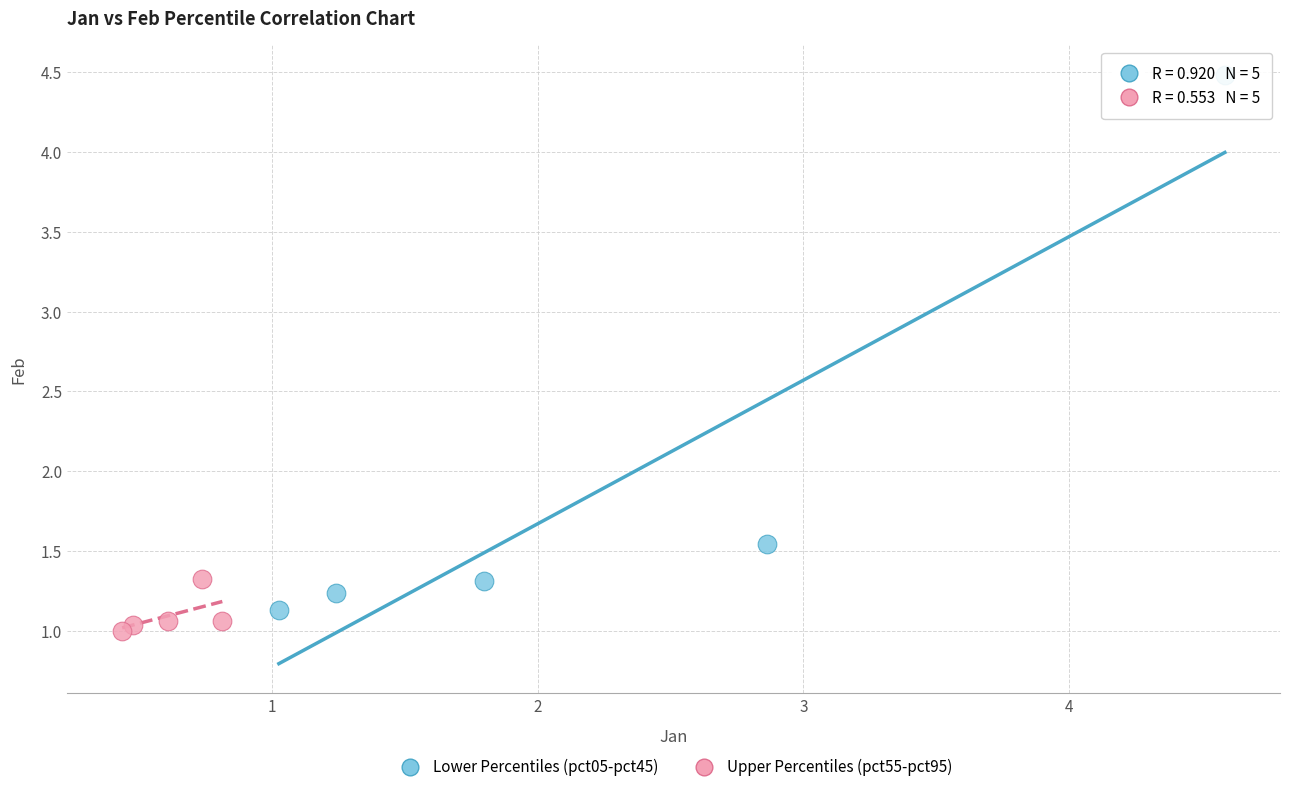

Which series has the widest spread of Y values?

Lower Percentiles (pct05-pct45)